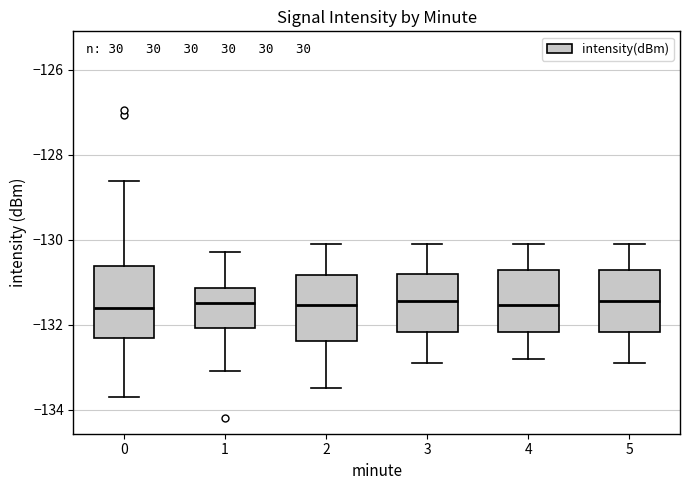

Reading left to right, read every box against the y-axis: the position of its median line, the range the box covers, and the ends of its whiskers. The values are not printed on the chart, so give them approximately, as read against the axis.

0: median -131.6, box -132.4 to -130.6, whiskers -133.8 to -128.6
1: median -131.4, box -132.0 to -131.2, whiskers -133.0 to -130.2
2: median -131.6, box -132.4 to -130.8, whiskers -133.4 to -130.0
3: median -131.4, box -132.2 to -130.8, whiskers -132.8 to -130.0
4: median -131.6, box -132.2 to -130.8, whiskers -132.8 to -130.0
5: median -131.4, box -132.2 to -130.8, whiskers -132.8 to -130.0